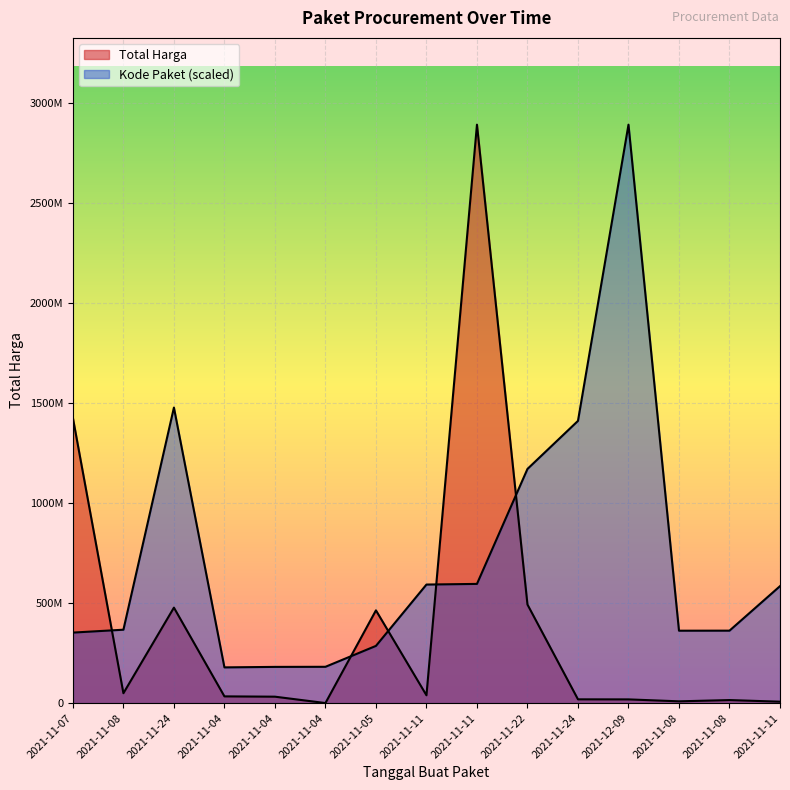

How many interior local peaks does the Kode Paket series have?

2